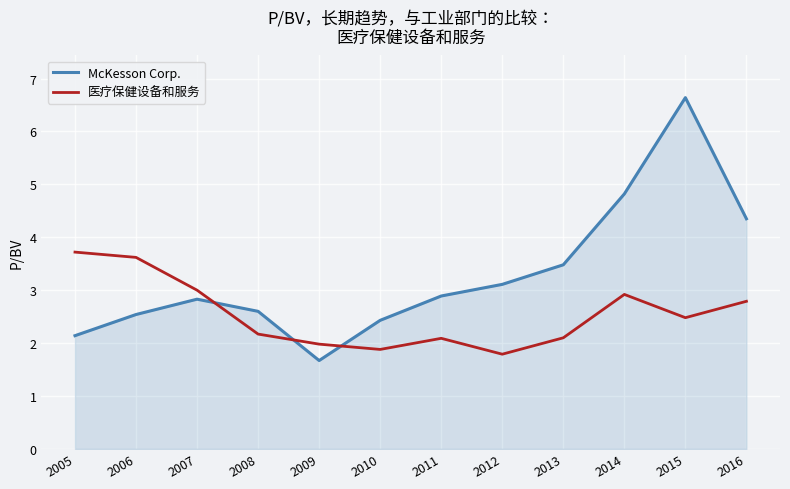

Which series has the largest range (max minus min)?

McKesson Corp.